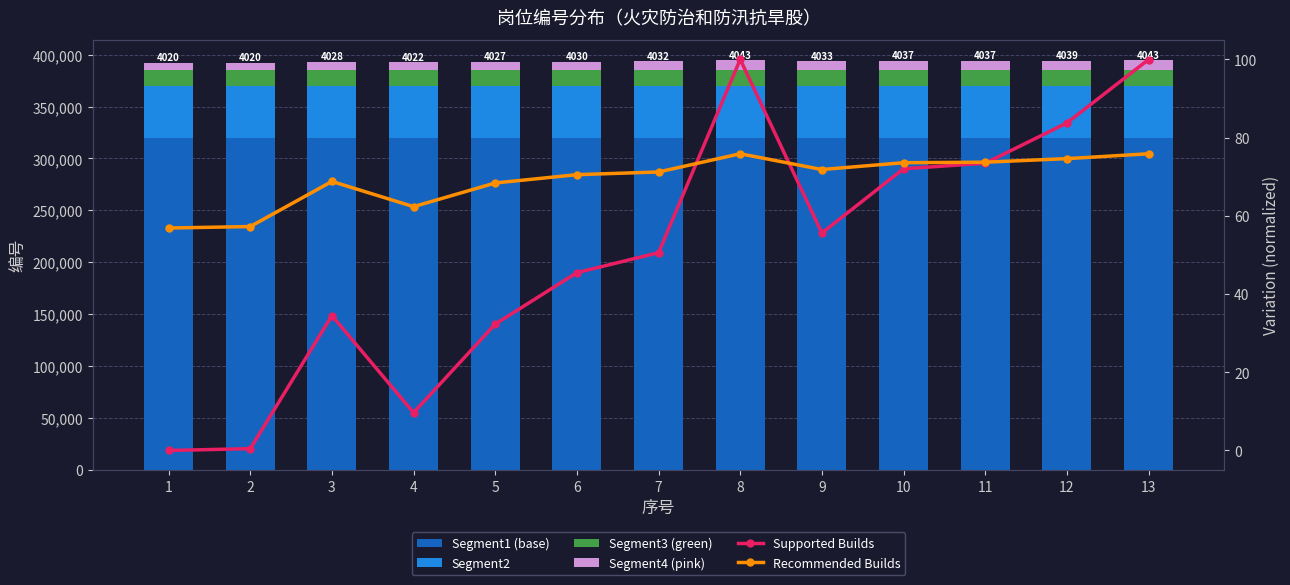

What is the difference between the highest and lowest values at 3?

319965.5